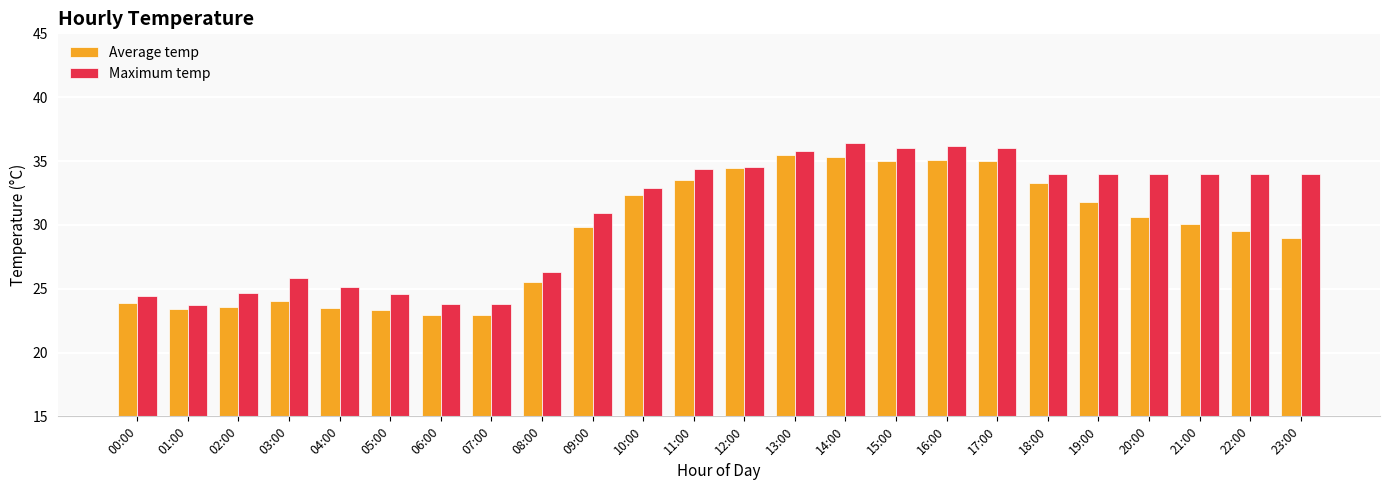

At which label does Maximum temp first exceed 34?

11:00